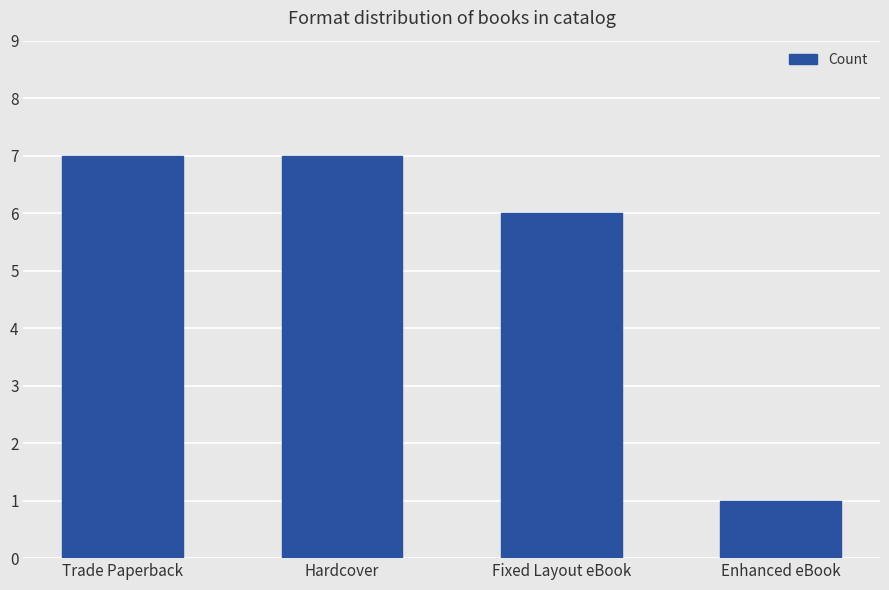

What is the label of the 3rd bar from the right?

Hardcover